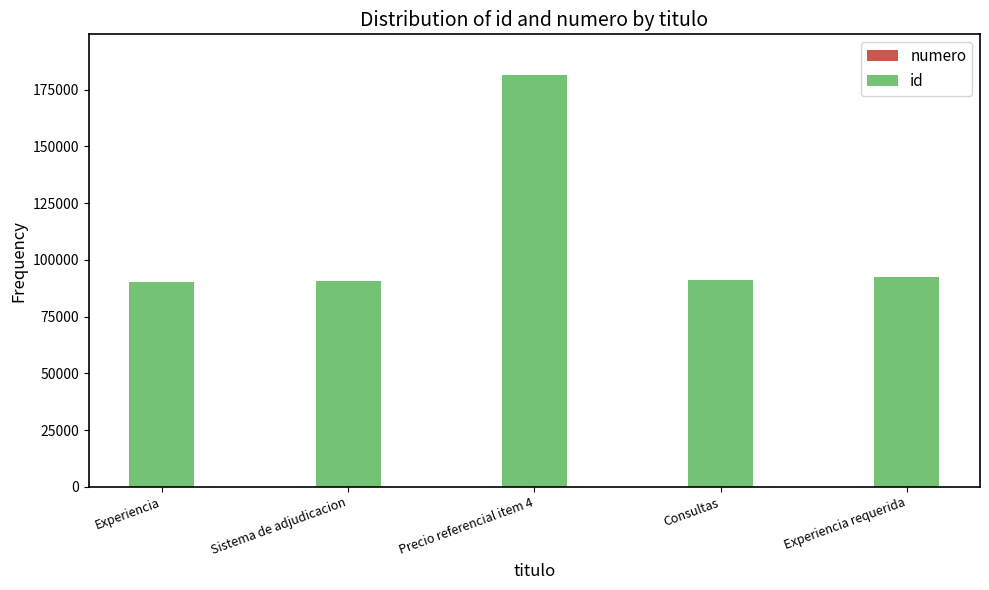

At which category is the sum across all series the highest?

Precio referencial item 4